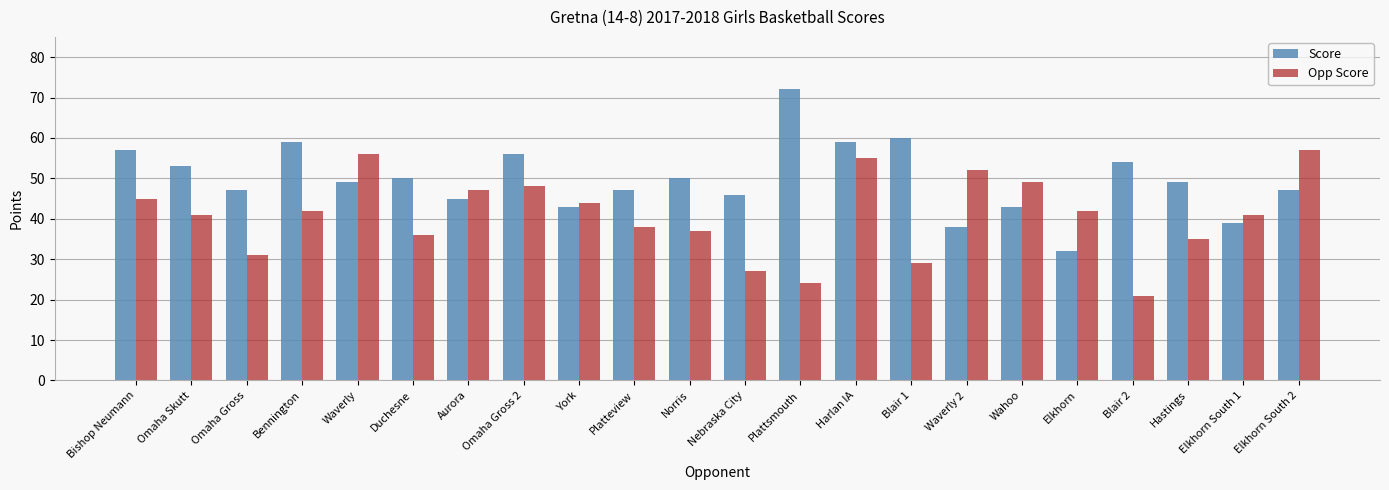

Reading right to left, transcribe all the data shown in this chart.

Score: Elkhorn South 2=47	Elkhorn South 1=39	Hastings=49	Blair 2=54	Elkhorn=32	Wahoo=43	Waverly 2=38	Blair 1=60	Harlan IA=59	Plattsmouth=72	Nebraska City=46	Norris=50	Platteview=47	York=43	Omaha Gross 2=56	Aurora=45	Duchesne=50	Waverly=49	Bennington=59	Omaha Gross=47	Omaha Skutt=53	Bishop Neumann=57
Opp Score: Elkhorn South 2=57	Elkhorn South 1=41	Hastings=35	Blair 2=21	Elkhorn=42	Wahoo=49	Waverly 2=52	Blair 1=29	Harlan IA=55	Plattsmouth=24	Nebraska City=27	Norris=37	Platteview=38	York=44	Omaha Gross 2=48	Aurora=47	Duchesne=36	Waverly=56	Bennington=42	Omaha Gross=31	Omaha Skutt=41	Bishop Neumann=45